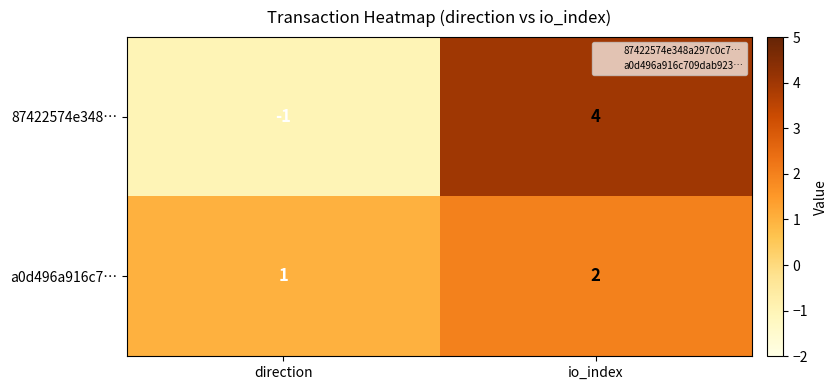

Reading right to left, transcribe all the data shown in this chart.

87422574e348…: 4	-1
a0d496a916c7…: 2	1